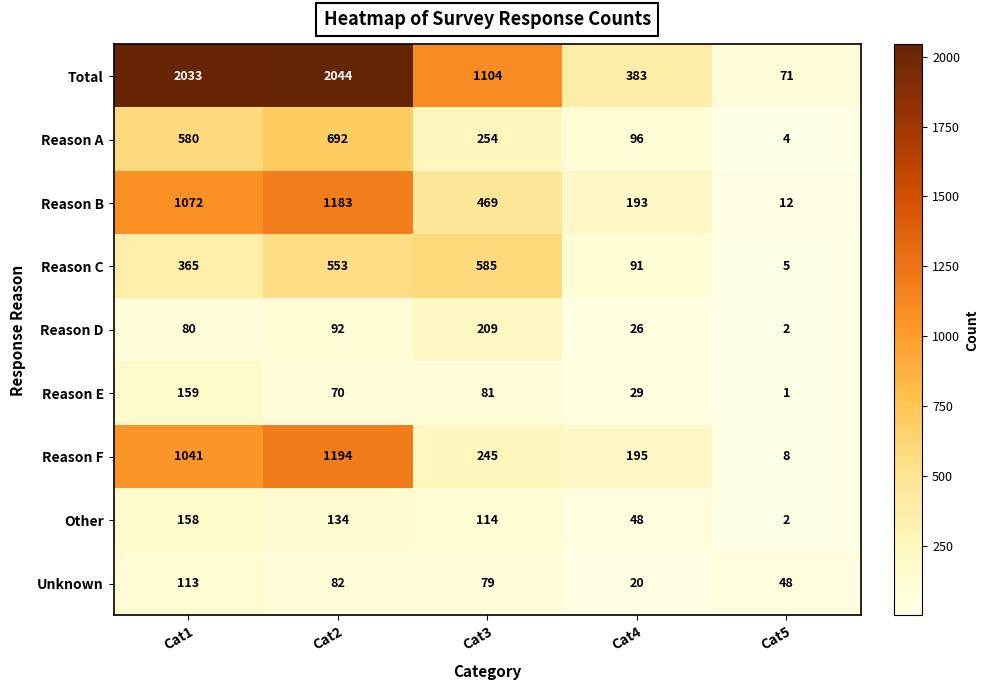

How many Other values are between 48 and 134?

3